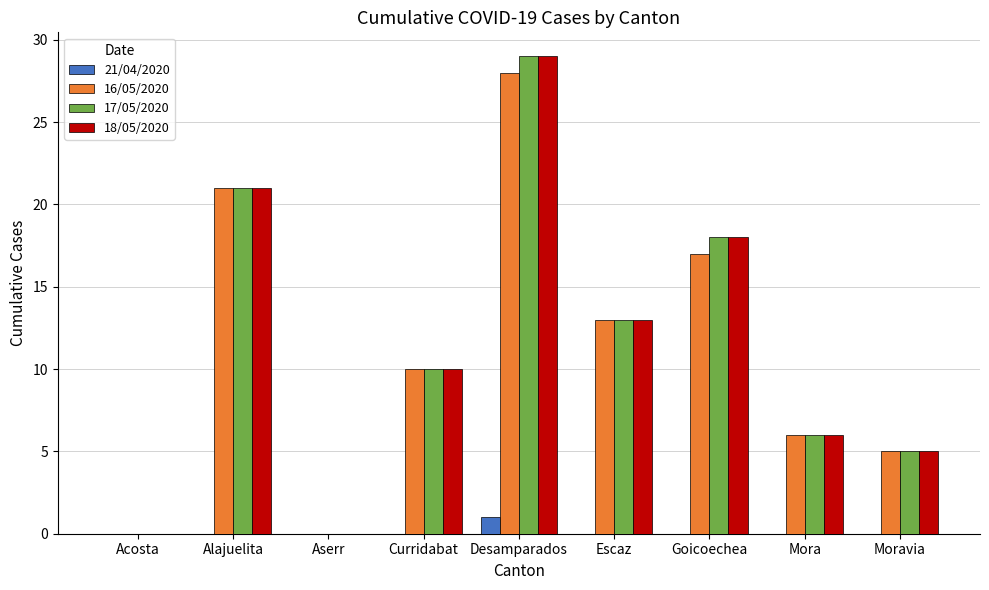

Are the bars grouped side by side (vs. stacked)?

Yes